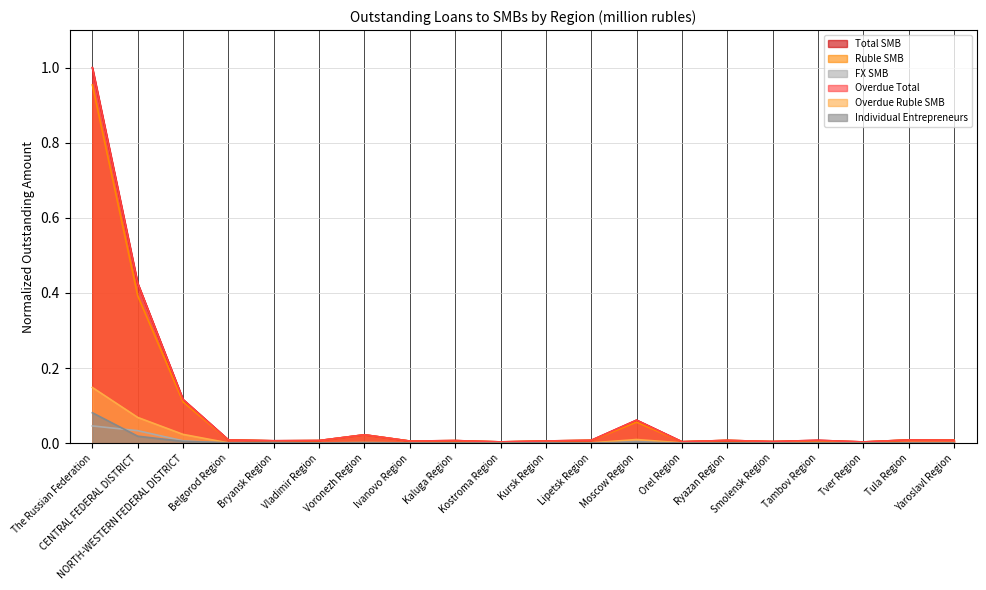

List the labels in order of Ruble SMB value, smallest first.

Tver Region, Kostroma Region, Orel Region, Smolensk Region, Ivanovo Region, Kursk Region, Bryansk Region, Tambov Region, Kaluga Region, Vladimir Region, Ryazan Region, Lipetsk Region, Yaroslavl Region, Tula Region, Belgorod Region, Voronezh Region, Moscow Region, NORTH-WESTERN FEDERAL DISTRICT, CENTRAL FEDERAL DISTRICT, The Russian Federation